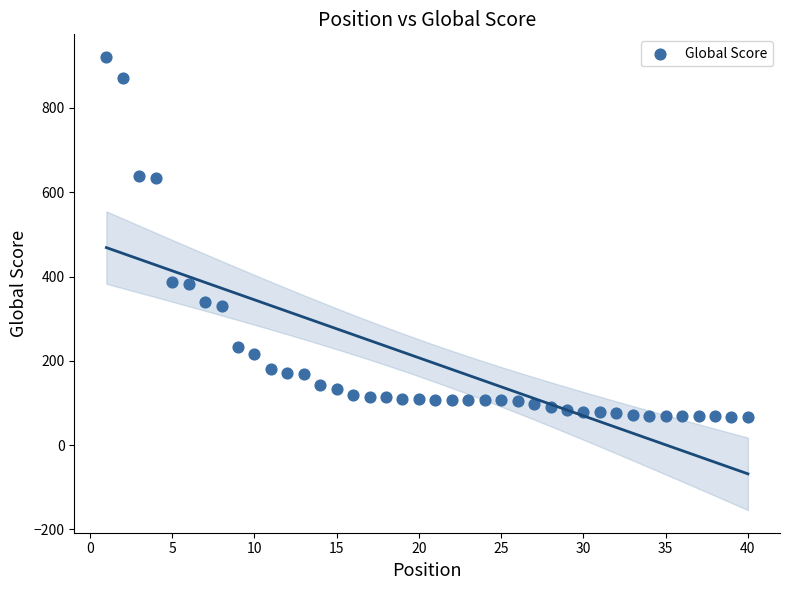

What is the range of X values (max minus min)?

39